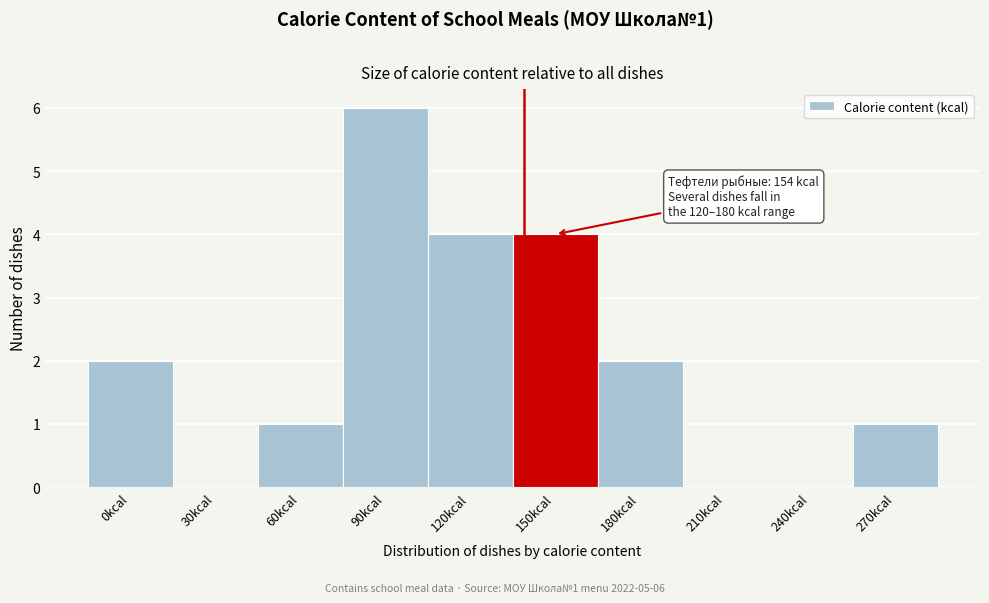

Reading right to left, extract all data points from this chart.

270kcal=1	240kcal=0	210kcal=0	180kcal=2	150kcal=4	120kcal=4	90kcal=6	60kcal=1	30kcal=0	0kcal=2